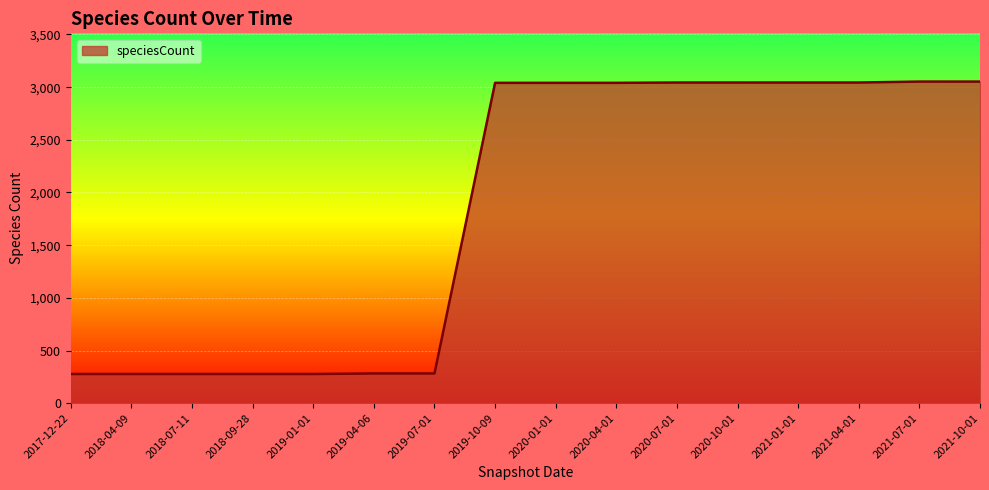

Does the chart display data point markers on the line(s)?

No